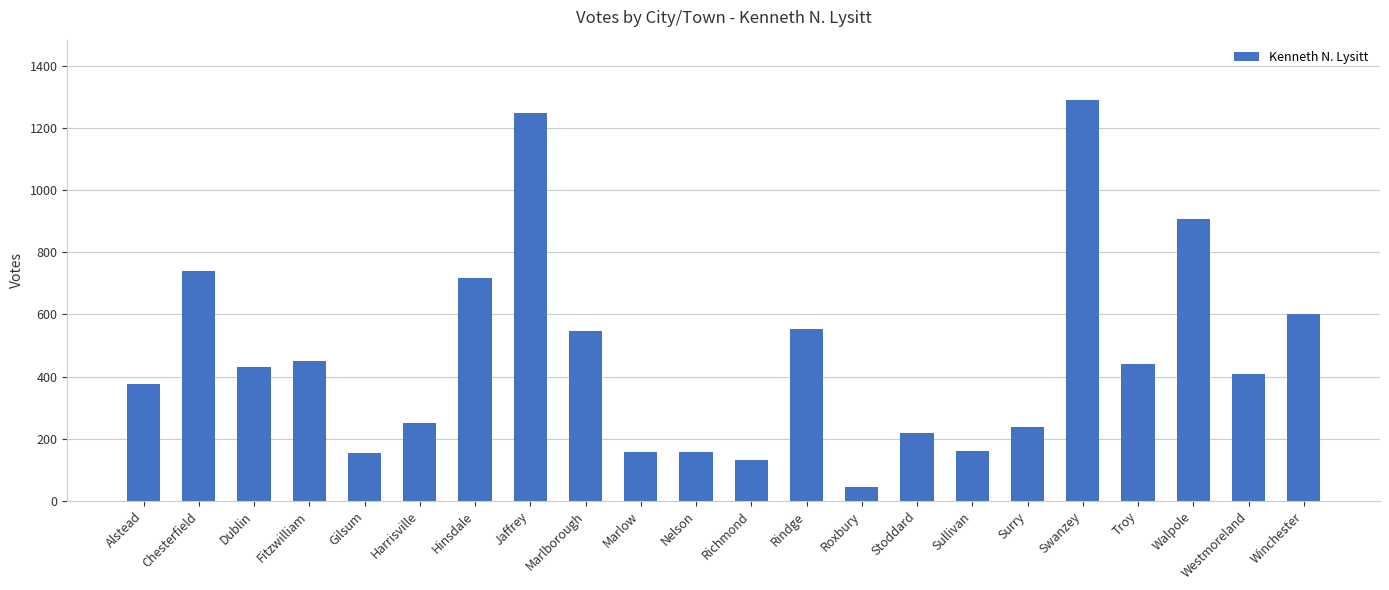

What is the label of the 3rd bar from the right?

Walpole